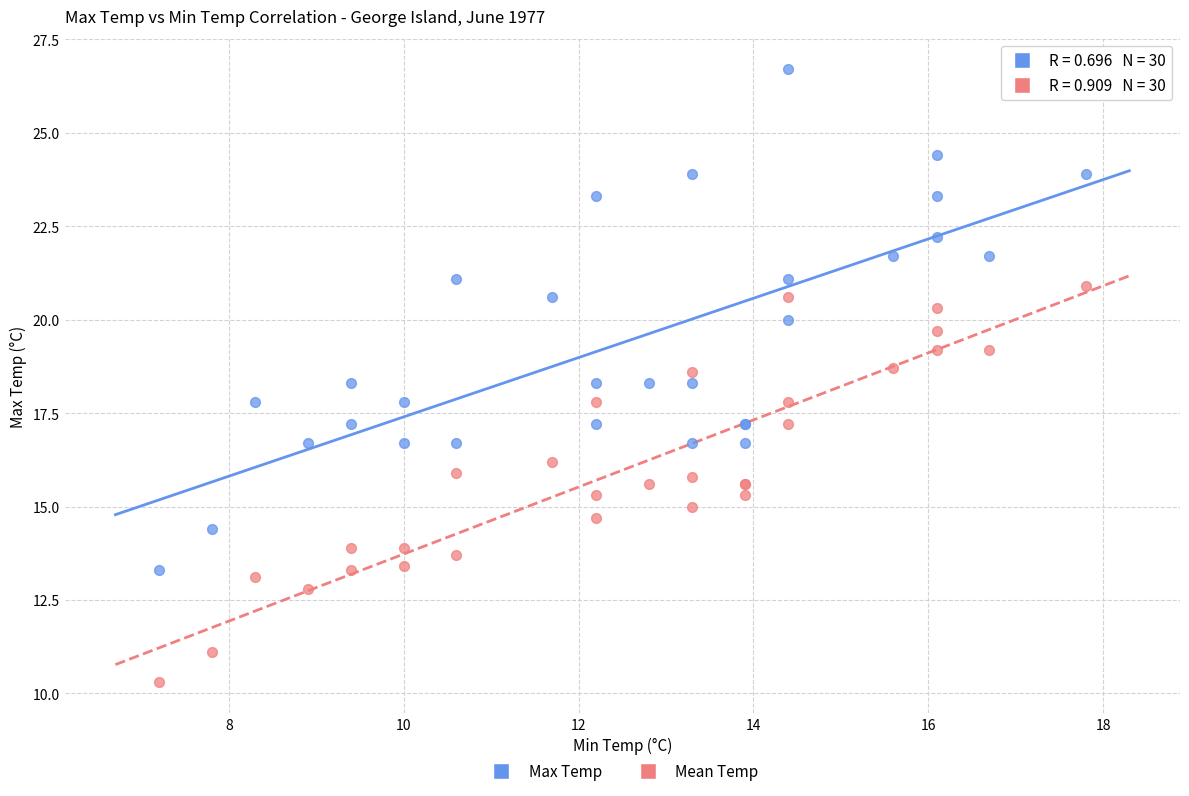

Which series contains the highest Y value?

Max Temp